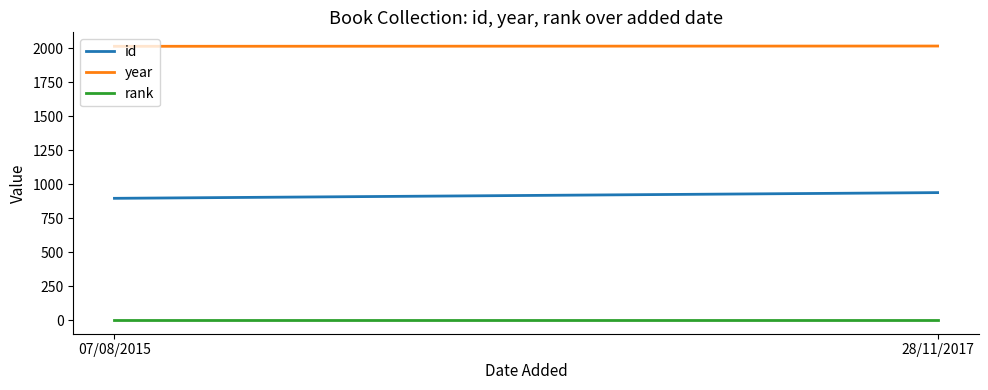

What is the maximum value shown in the chart?

2016